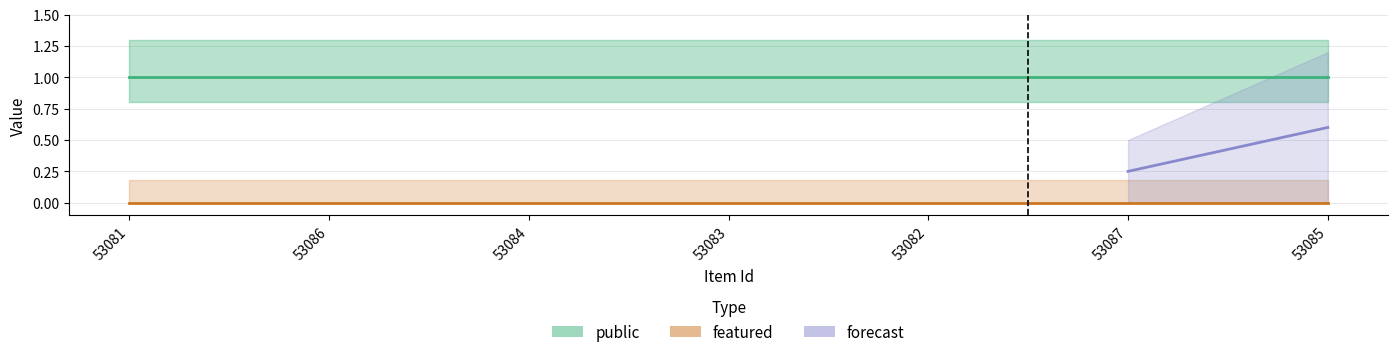

What is the label of the 6th point from the right?

53086